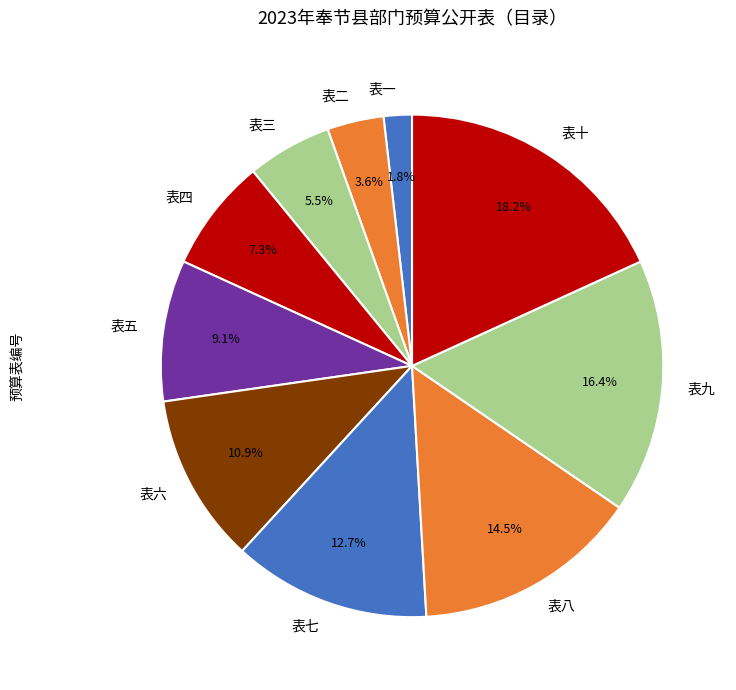

How many segments does this pie chart have?

10